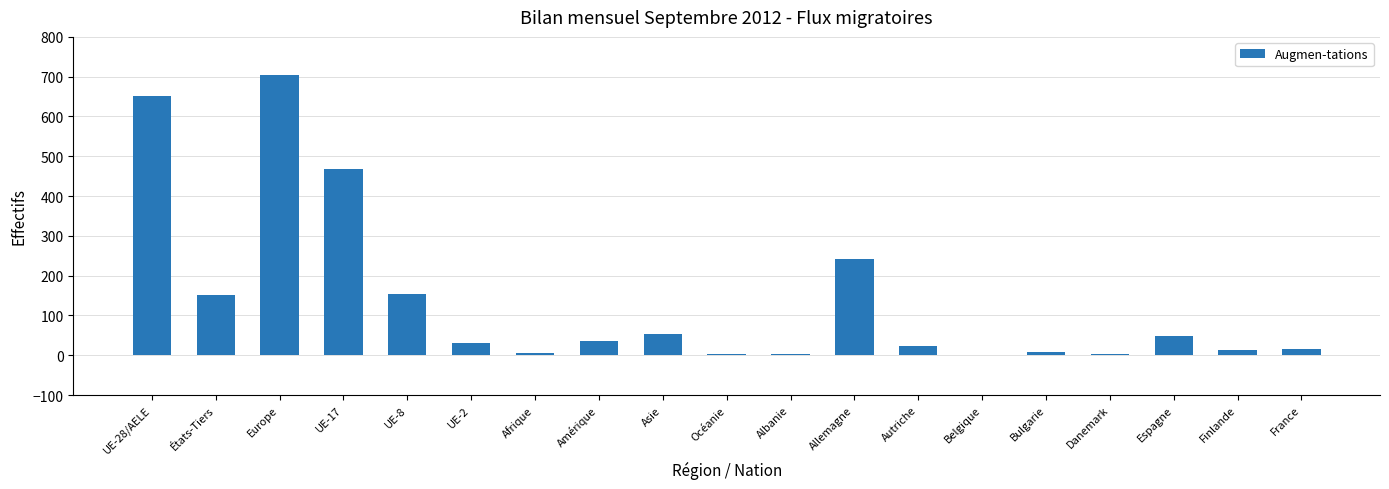

Read the value at Allemagne, to the nearest 50.

250